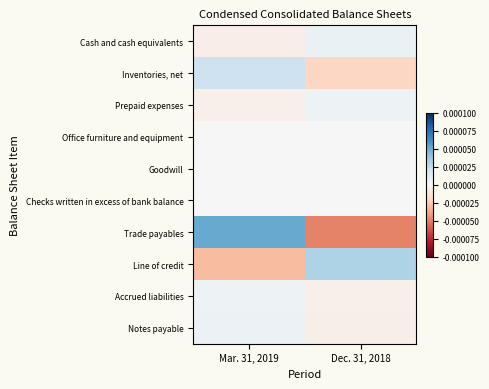

How many data points does each series have?

2